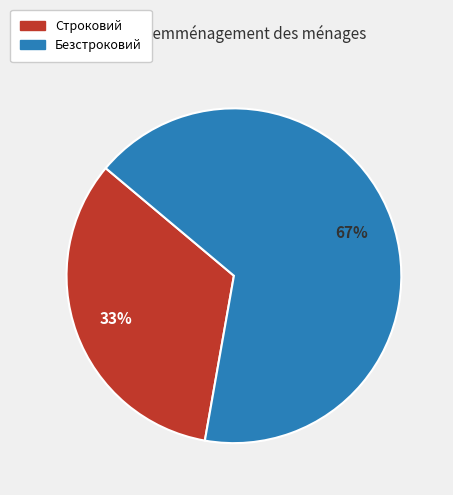

Is Безстроковий the majority of the pie?

Yes